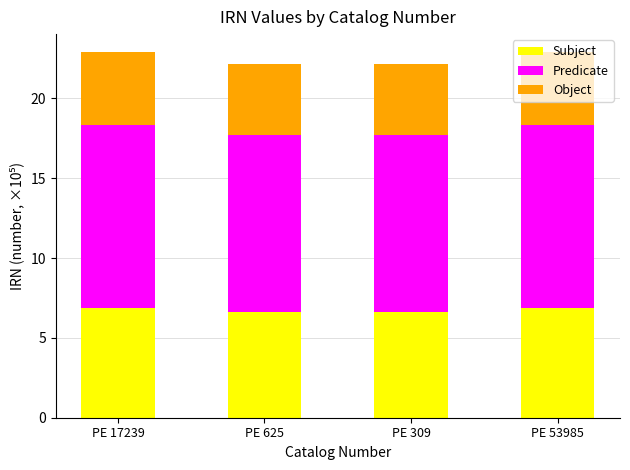

What is the approximate value of Subject at PE 309?

6.6